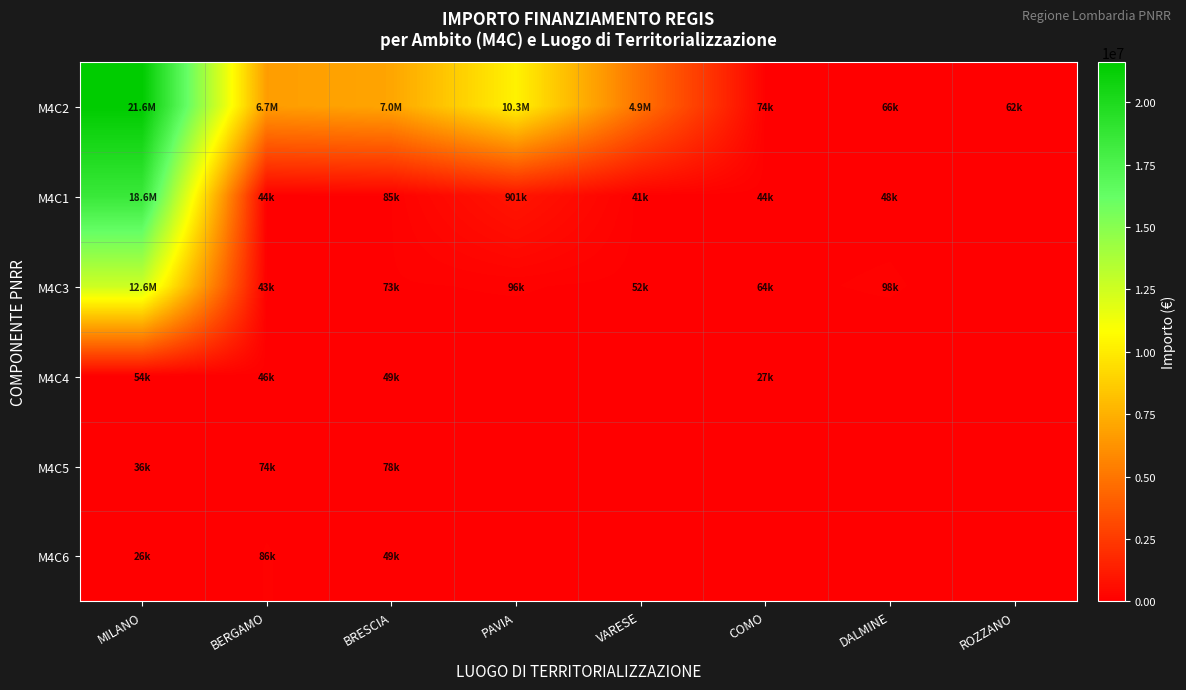

At VARESE, list the series in order from smallest to largest.

M4C4, M4C5, M4C6, M4C1, M4C3, M4C2